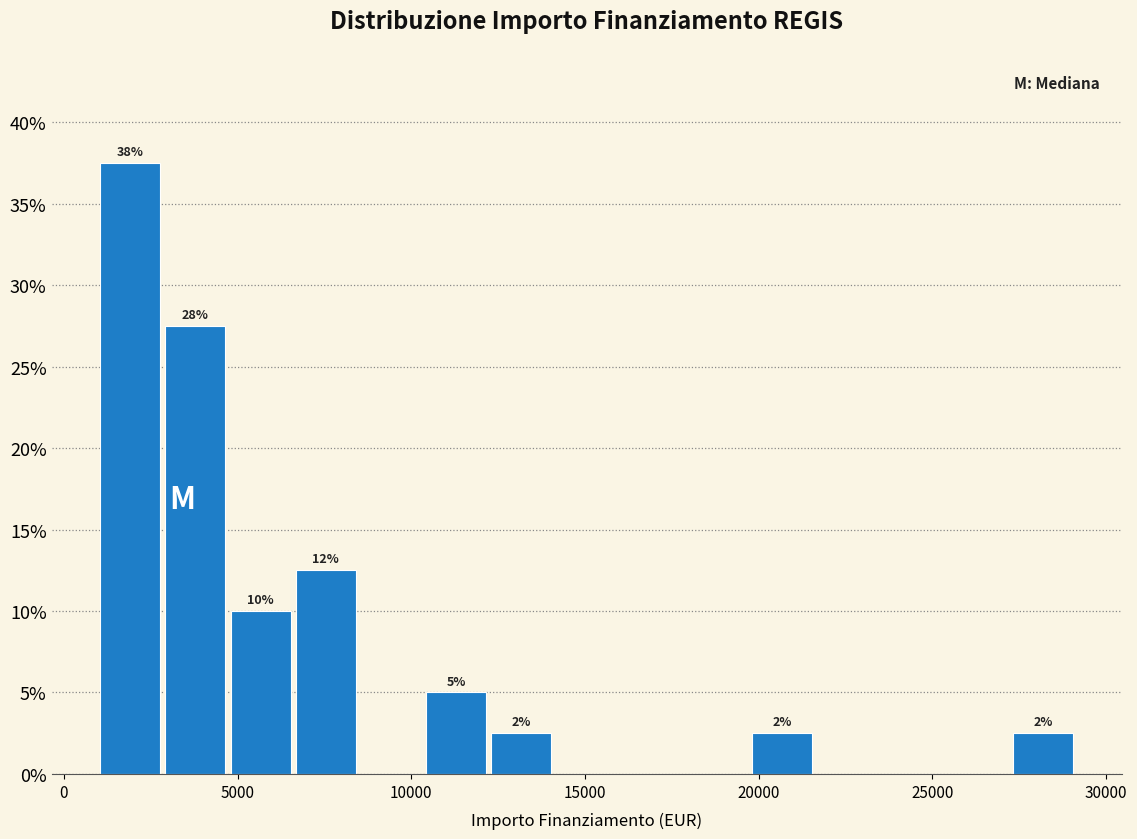

Around what value on the x-axis is the tallest bar? Give the approximate position of its centre, as read against the axis.

2000